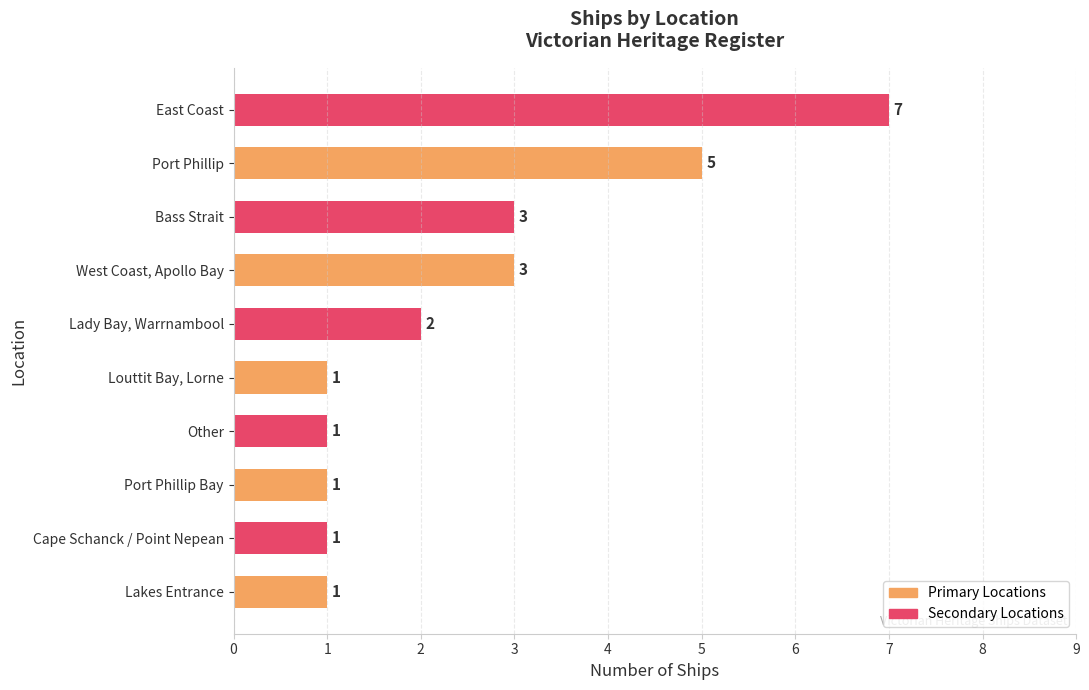

The chart shows a value of 1 at Cape Schanck / Point Nepean. True or false?

True